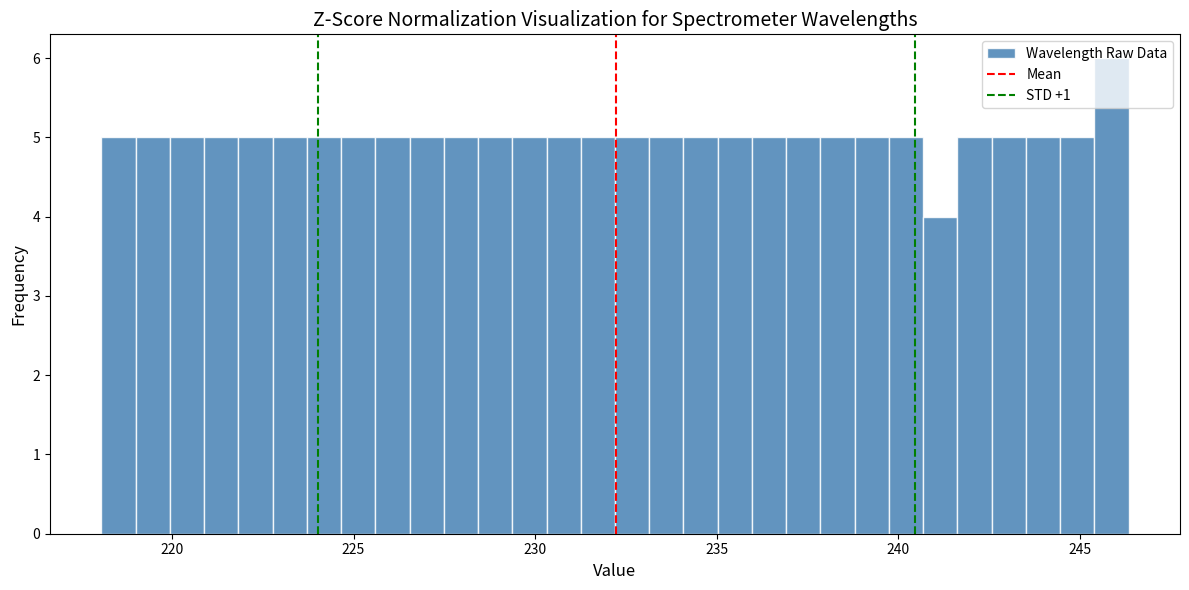

Read against the x-axis, roughly where is the centre of the tallest bar?

246.0